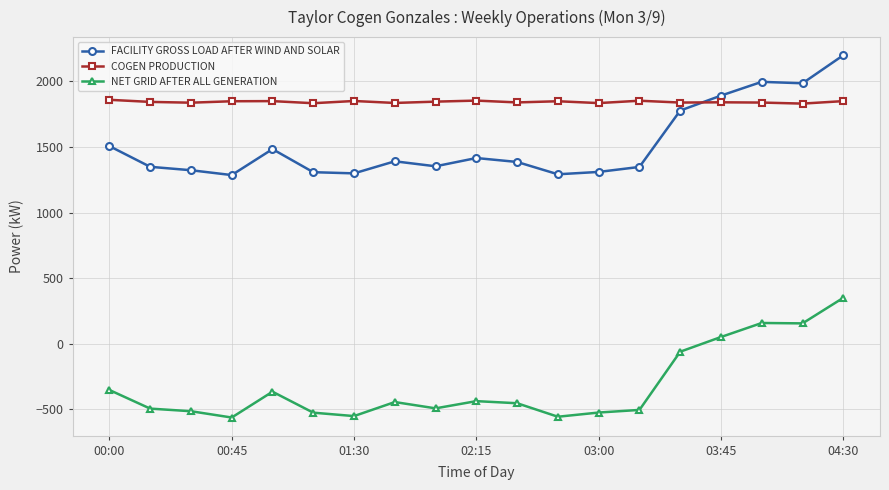

What is the difference between the maximum and minimum values in the FACILITY GROSS LOAD AFTER WIND AND SOLAR series?

914